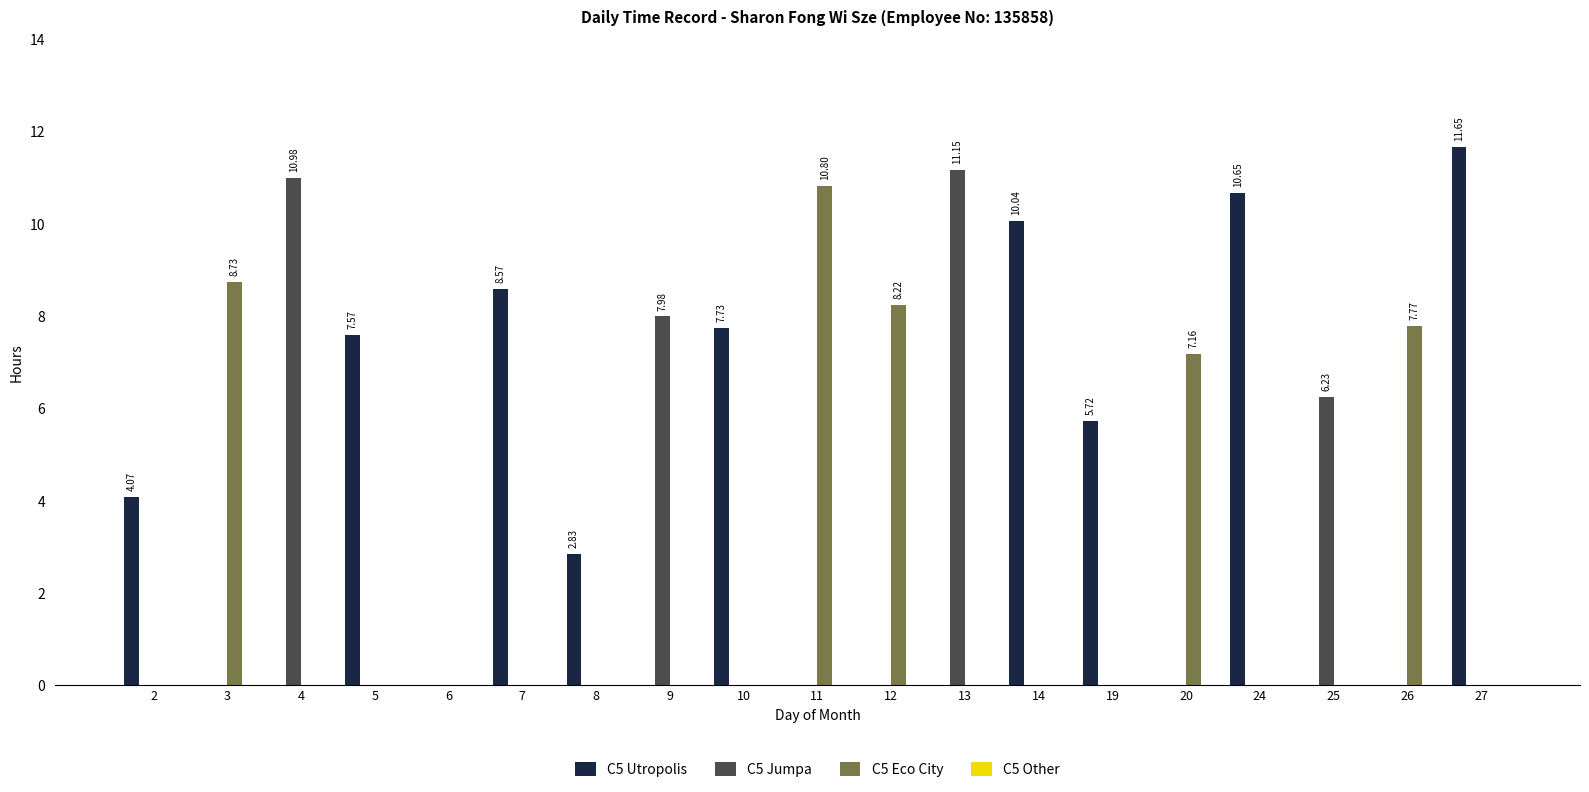

The C5 Eco City series shows 4.2 at 19. True or false?

False